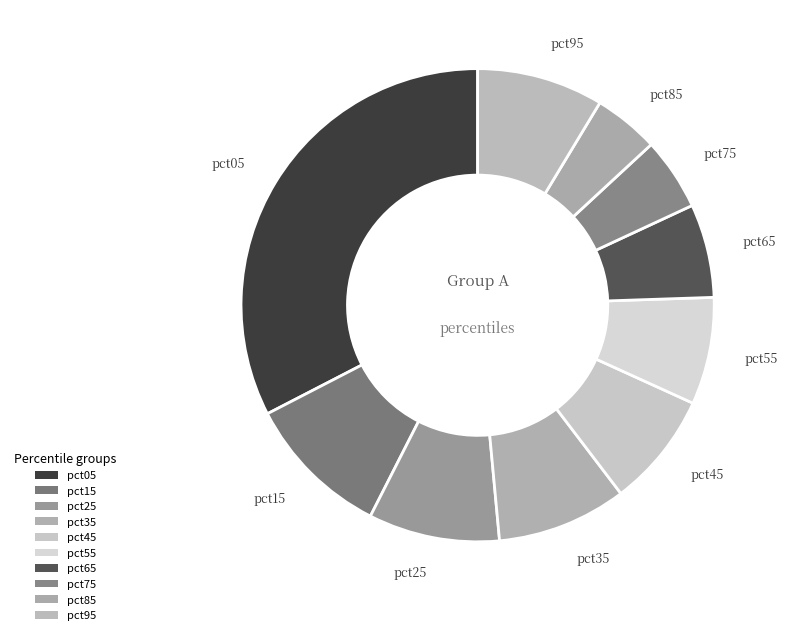

To the nearest percent, what portion does pct65 represent?

6%